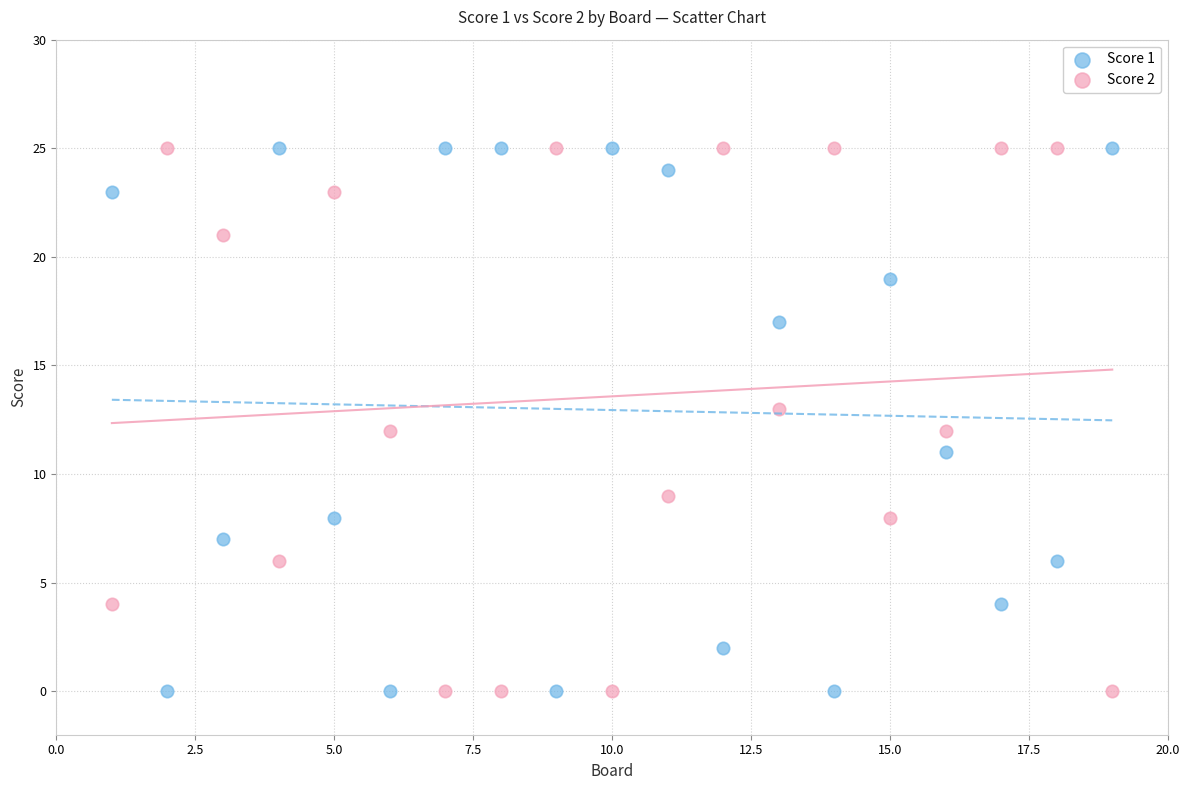

What is the X range (max minus min) for the scatter plot?

18